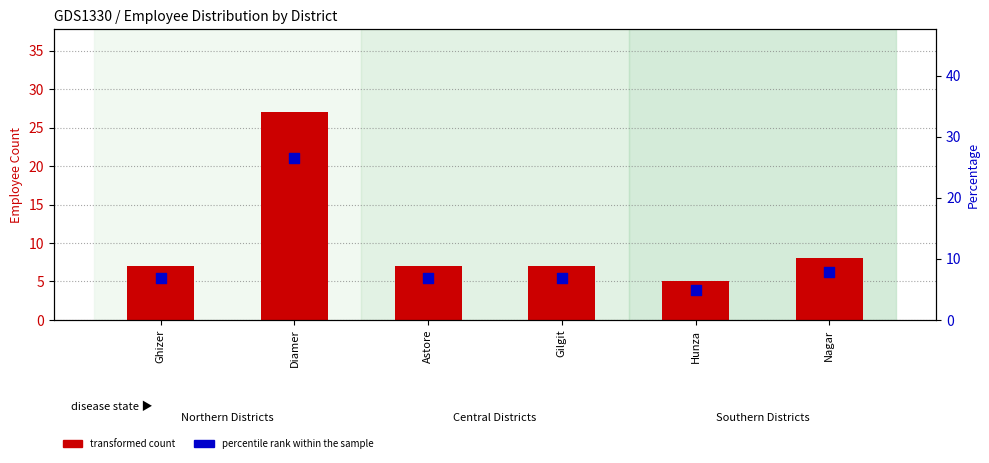

Which series contains the lowest Y value?

percentile rank within the sample